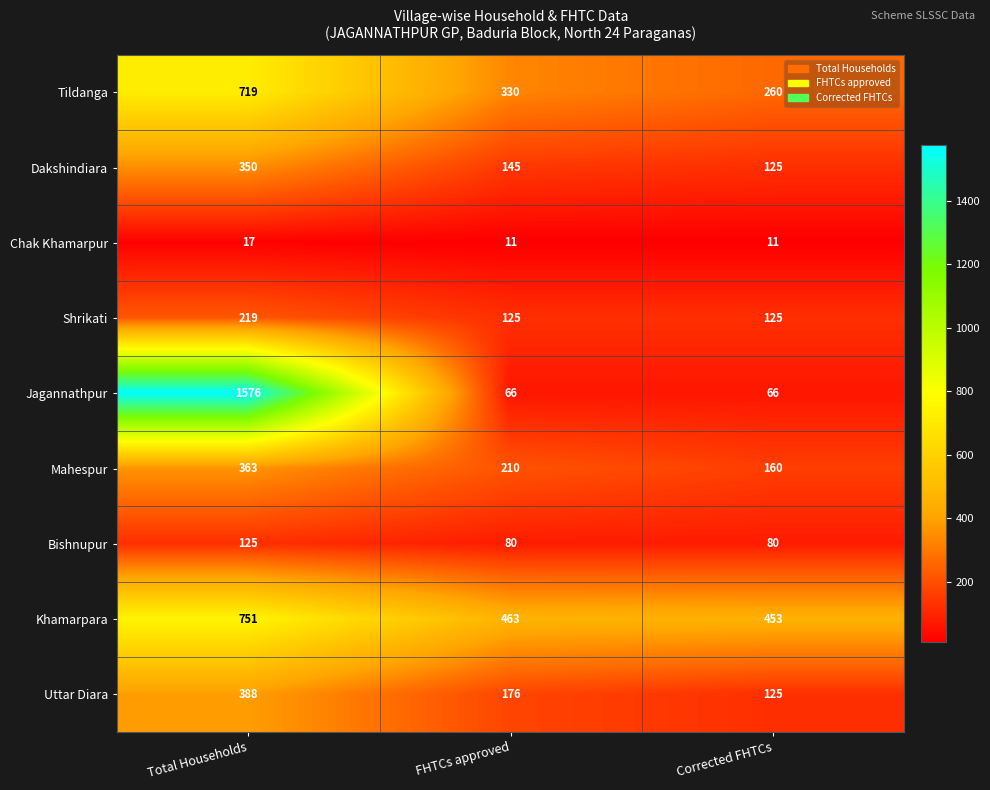

Count the Mahespur values in the range 160 to 363.

3